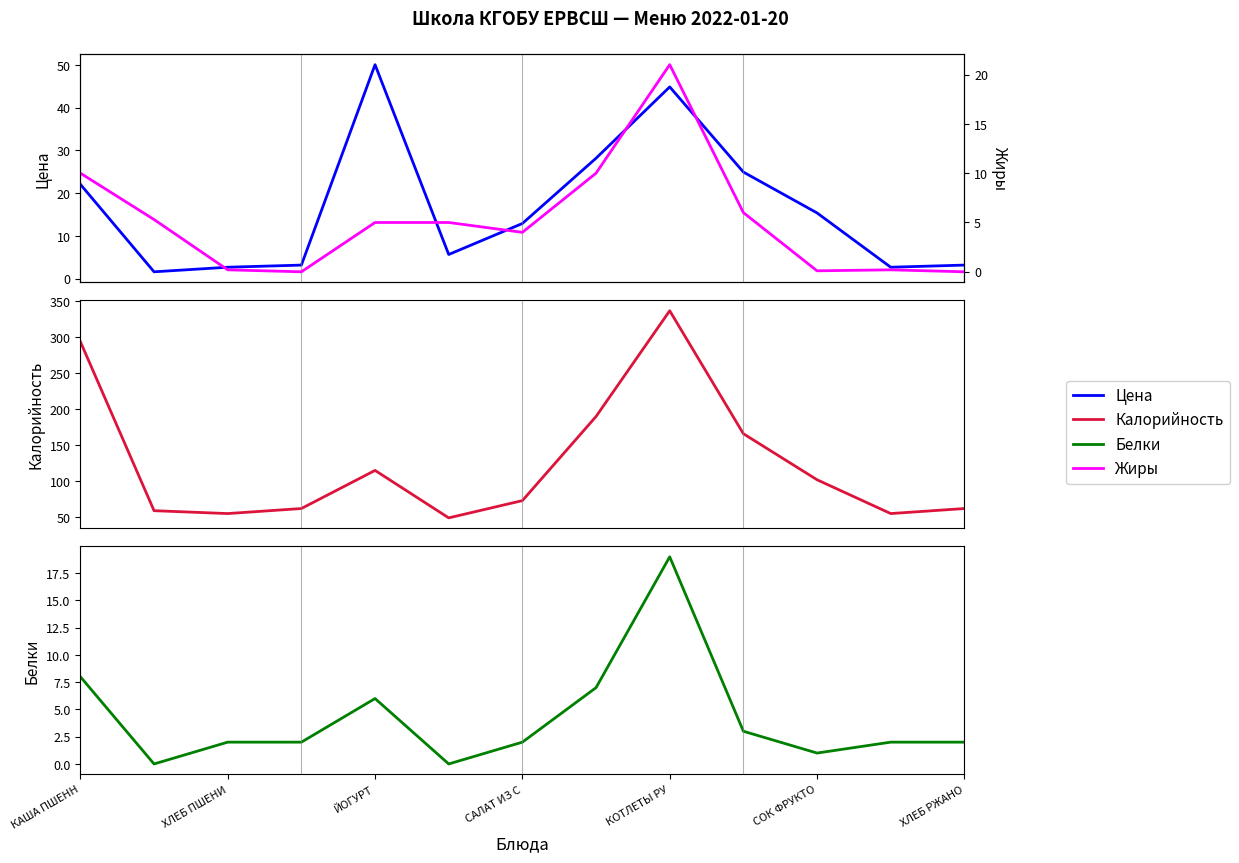

List the series in order of their peak value, lowest first.

Белки, Жиры, Цена, Калорийность